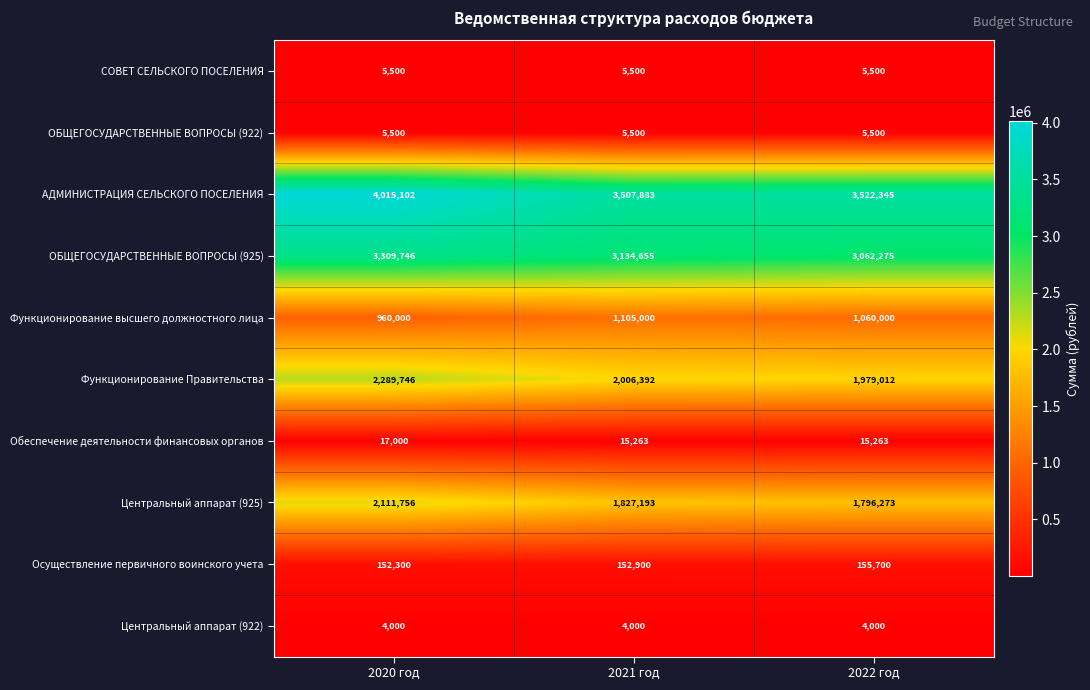

Reading left to right, what are all the values shown in this chart?

СОВЕТ СЕЛЬСКОГО ПОСЕЛЕНИЯ: 2020 год=5500	2021 год=5500	2022 год=5500
ОБЩЕГОСУДАРСТВЕННЫЕ ВОПРОСЫ (922): 2020 год=5500	2021 год=5500	2022 год=5500
АДМИНИСТРАЦИЯ СЕЛЬСКОГО ПОСЕЛЕНИЯ: 2020 год=4015102	2021 год=3507883	2022 год=3522345
ОБЩЕГОСУДАРСТВЕННЫЕ ВОПРОСЫ (925): 2020 год=3309746	2021 год=3134655	2022 год=3062275
Функционирование высшего должностного лица: 2020 год=960000	2021 год=1105000	2022 год=1060000
Функционирование Правительства: 2020 год=2289746	2021 год=2006392	2022 год=1979012
Обеспечение деятельности финансовых органов: 2020 год=17000	2021 год=15263	2022 год=15263
Центральный аппарат (925): 2020 год=2111756	2021 год=1827193	2022 год=1796273
Осуществление первичного воинского учета: 2020 год=152300	2021 год=152900	2022 год=155700
Центральный аппарат (922): 2020 год=4000	2021 год=4000	2022 год=4000